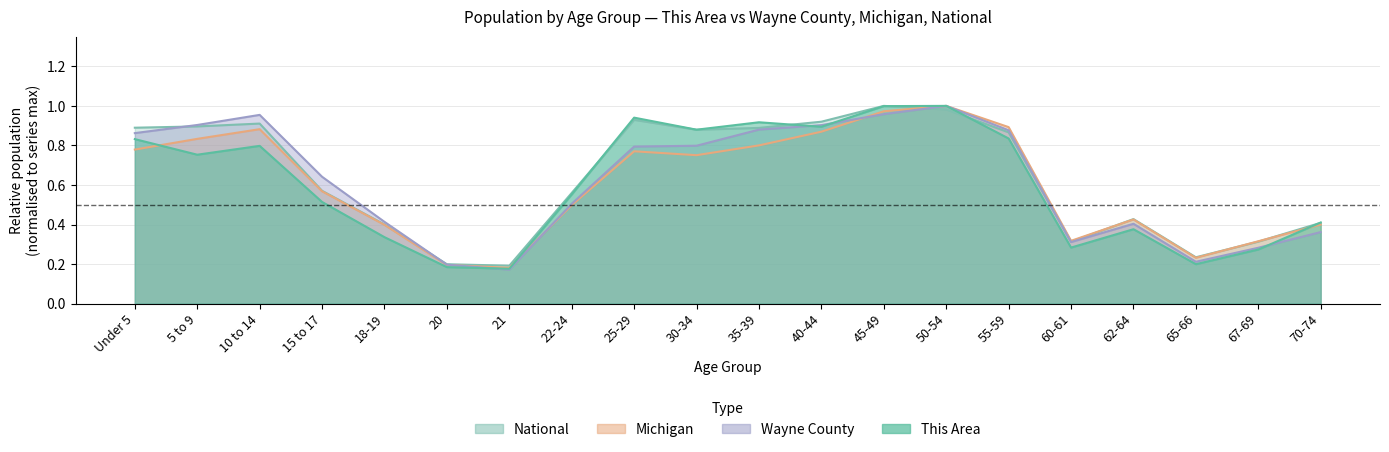

Where is Wayne County nearest to the value 0?

21